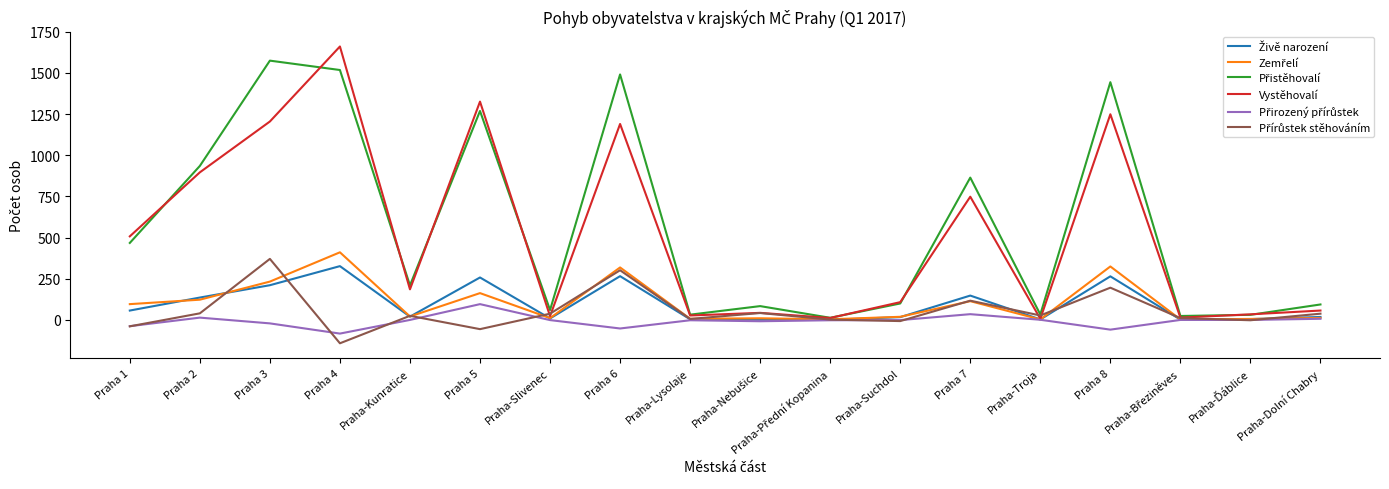

Does the chart display data point markers on the line(s)?

No